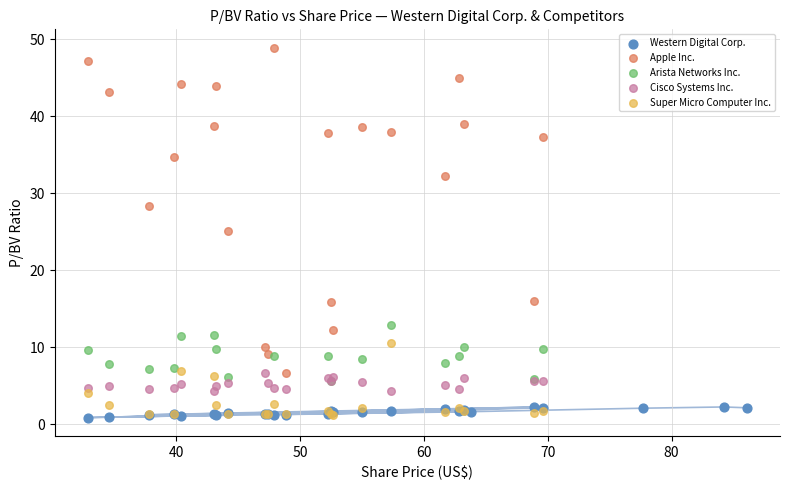

What are all the series names shown in the legend?

Western Digital Corp., Apple Inc., Arista Networks Inc., Cisco Systems Inc., Super Micro Computer Inc.